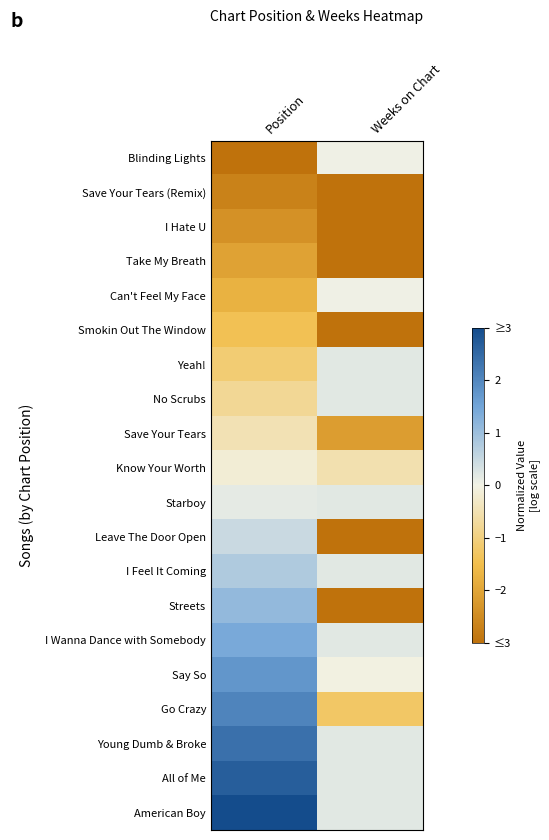

Rank the series at Position from highest to lowest value.

American Boy, All of Me, Young Dumb & Broke, Go Crazy, Say So, I Wanna Dance with Somebody, Streets, I Feel It Coming, Leave The Door Open, Starboy, Know Your Worth, Save Your Tears, No Scrubs, Yeah!, Smokin Out The Window, Can't Feel My Face, Take My Breath, I Hate U, Save Your Tears (Remix), Blinding Lights